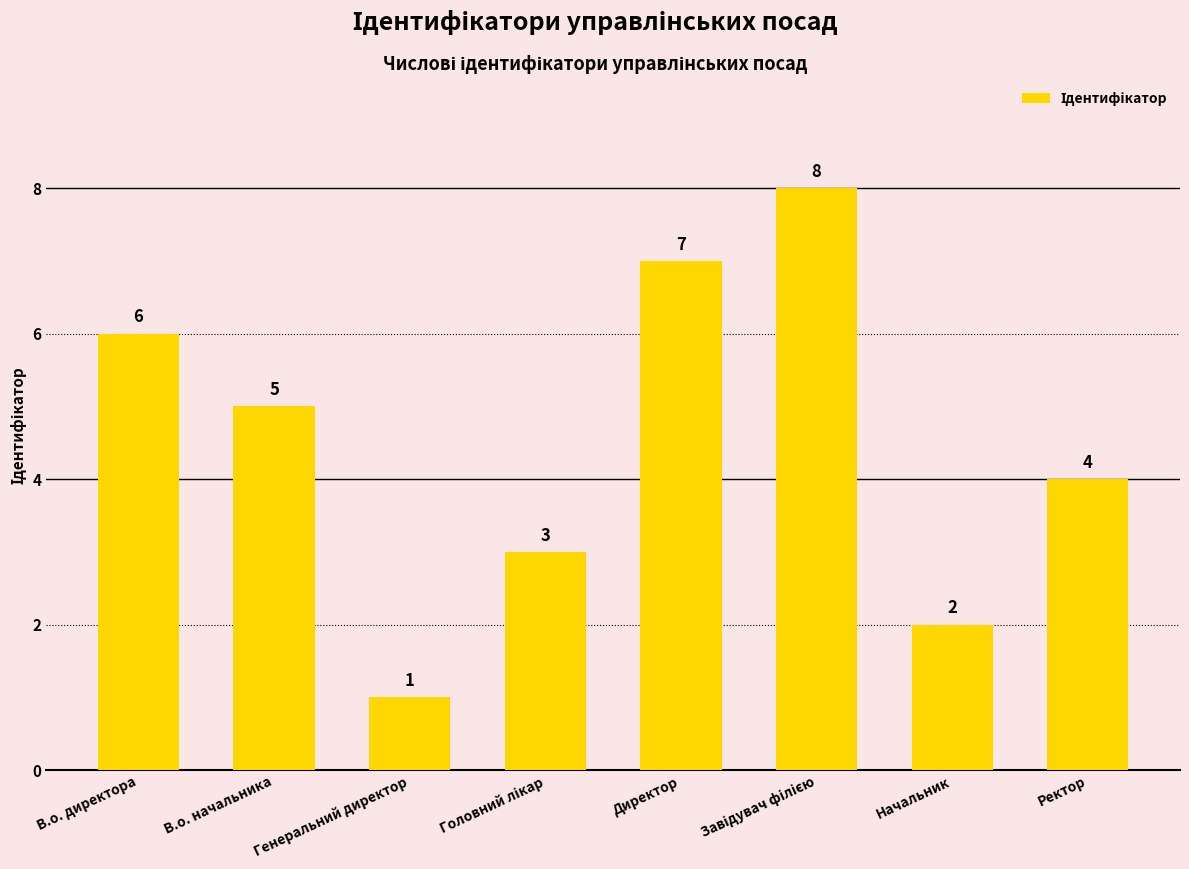

What is the label of the 4th bar from the right?

Директор